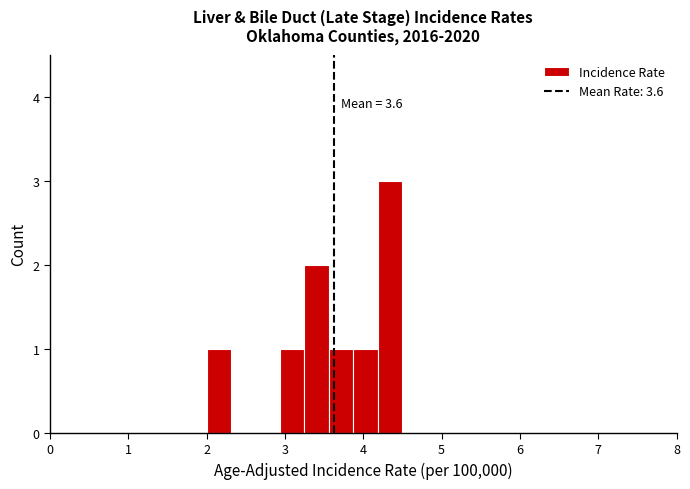

Read against the x-axis, roughly where is the centre of the tallest bar?

4.3